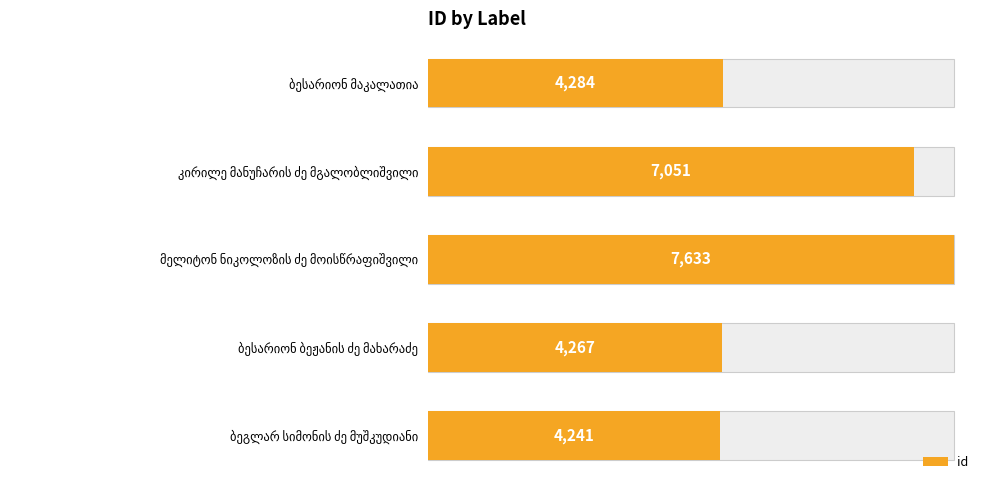

Reading left to right, extract all data points from this chart.

4284	7051	7633	4267	4241